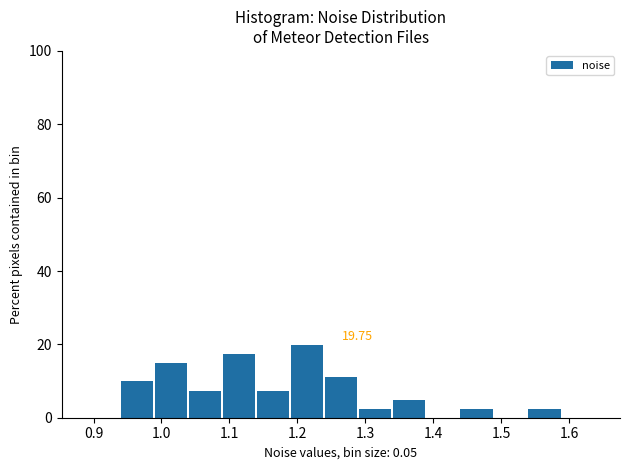

Over which range of the x-axis is the bar tallest?

1.19 to 1.24